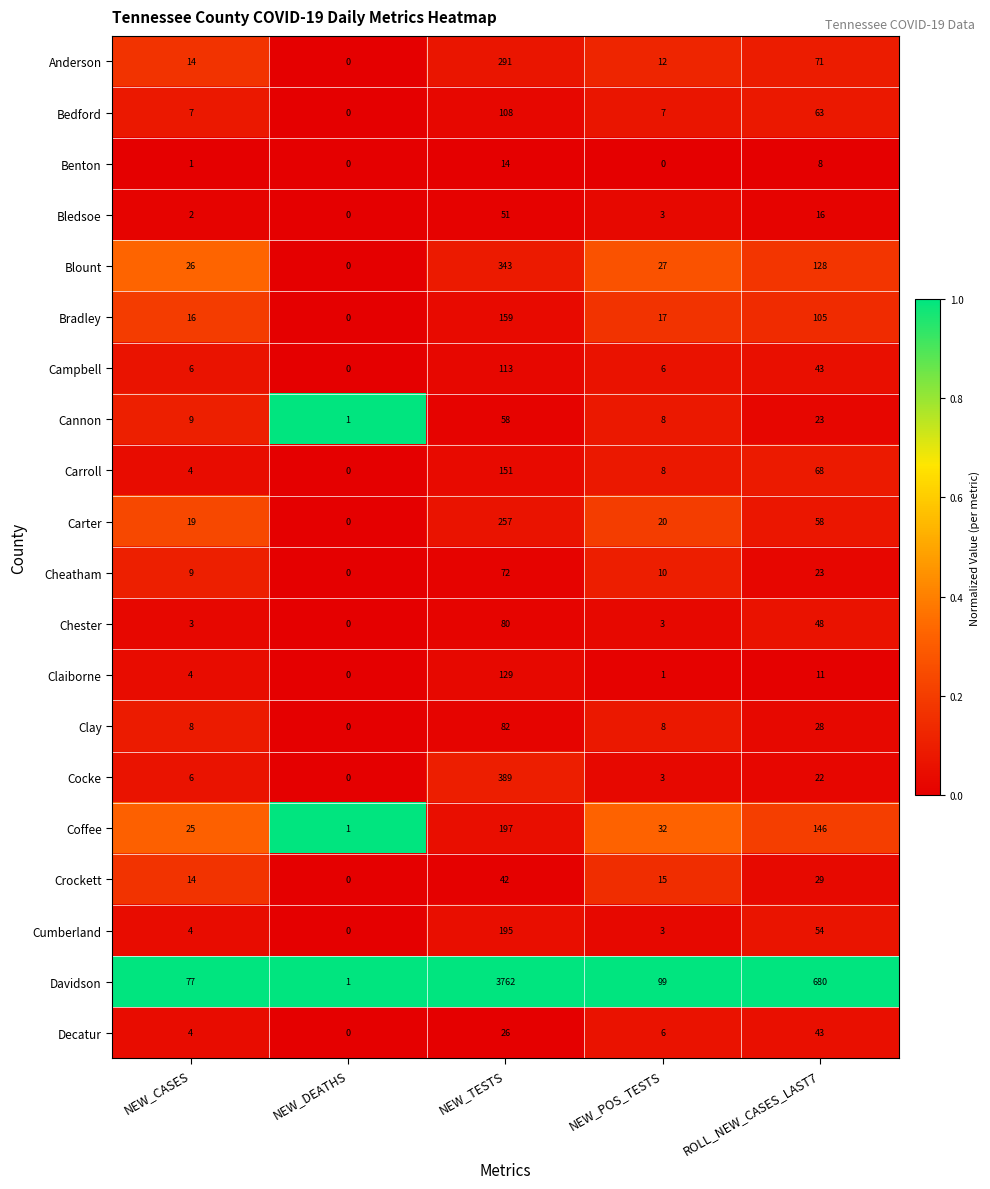

Between NEW_CASES and NEW_POS_TESTS, which series saw the biggest shift?

Davidson